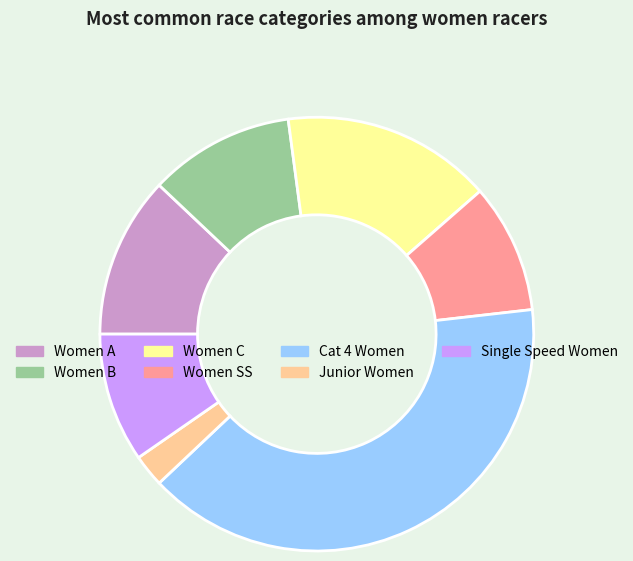

How many segments does this pie chart have?

7